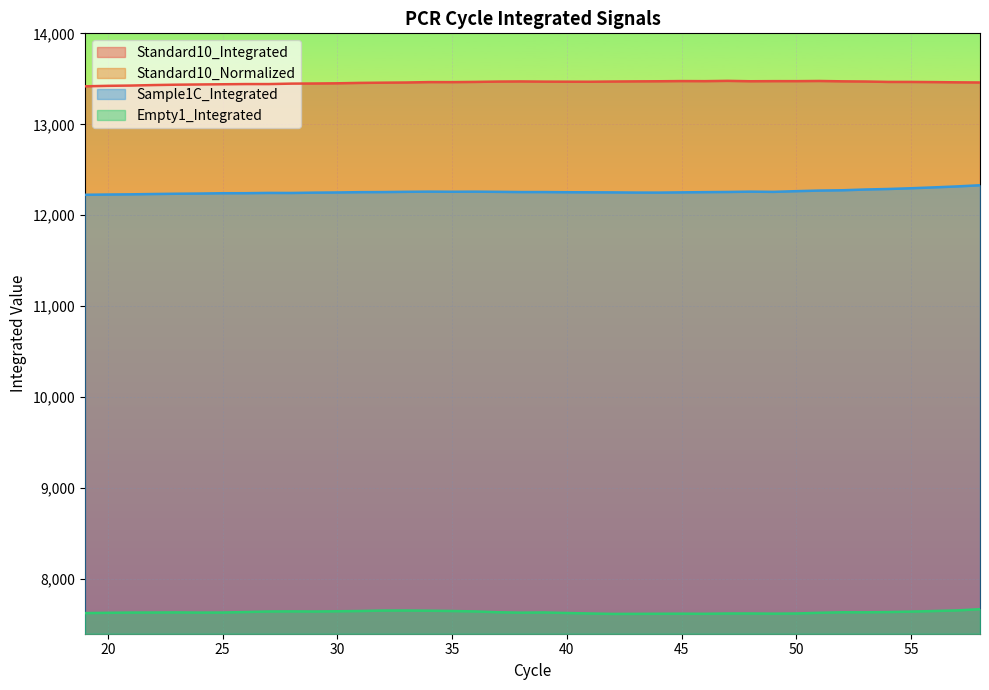

What is the approximate value of Empty1_Integrated at 36?

7645.0